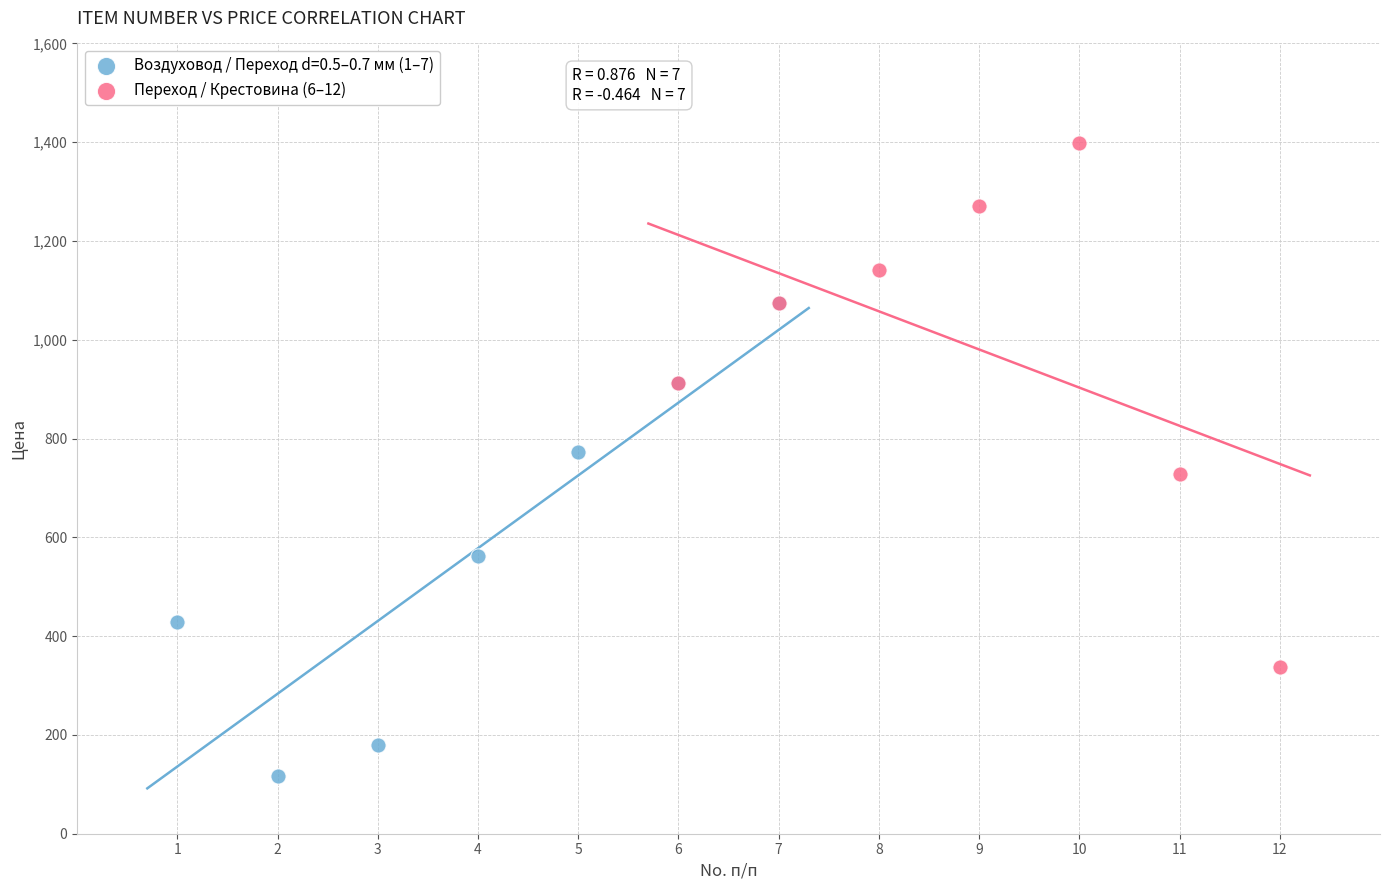

Which series reaches the minimum Y coordinate?

Воздуховод / Переход d=0.5–0.7 мм (1–7)